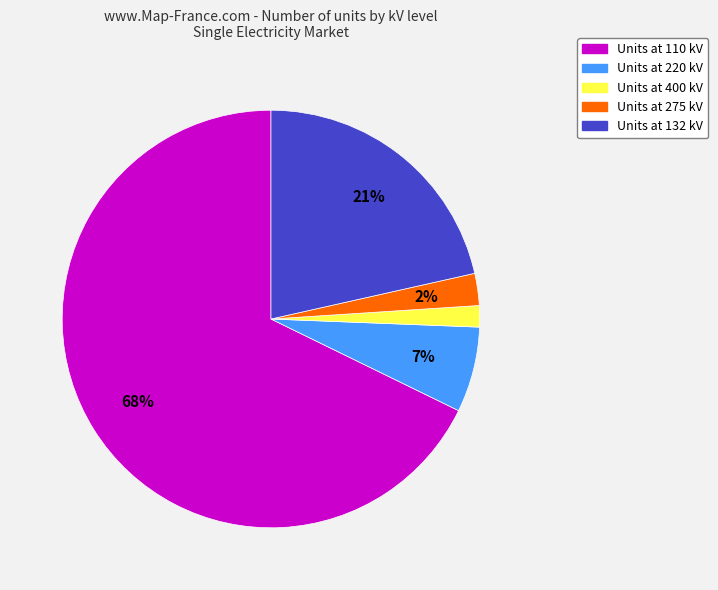

To the nearest percent, what is the average slice percentage?

20%